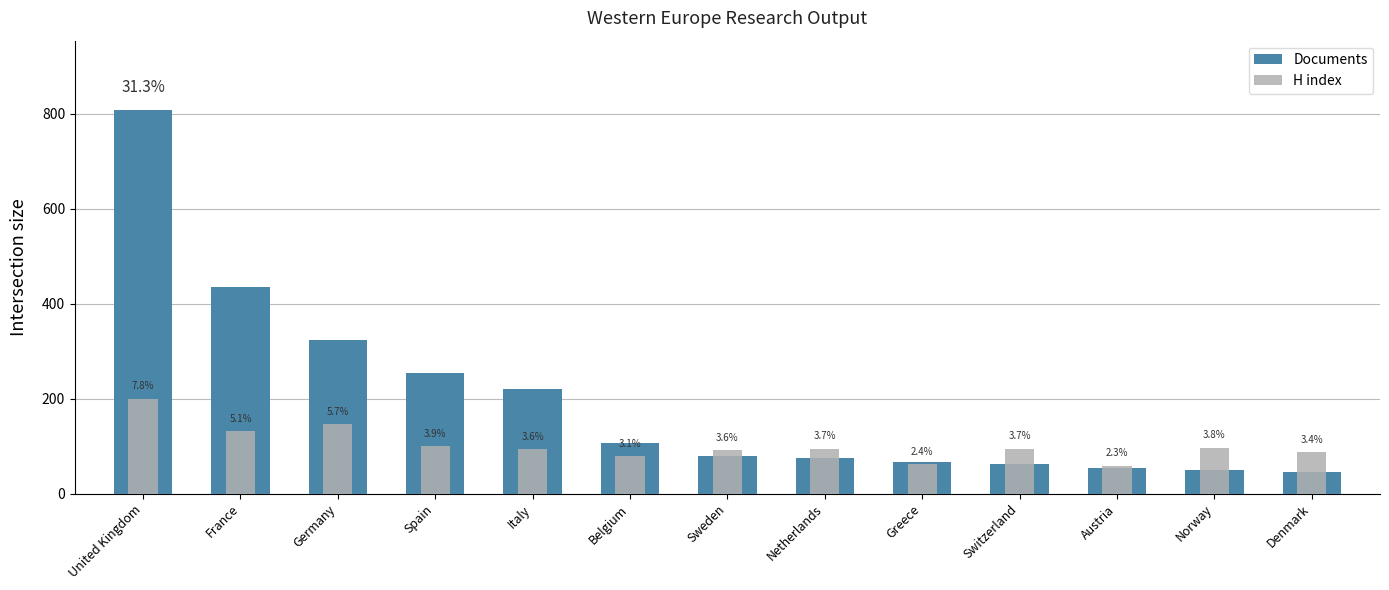

What is the greatest value displayed?

808